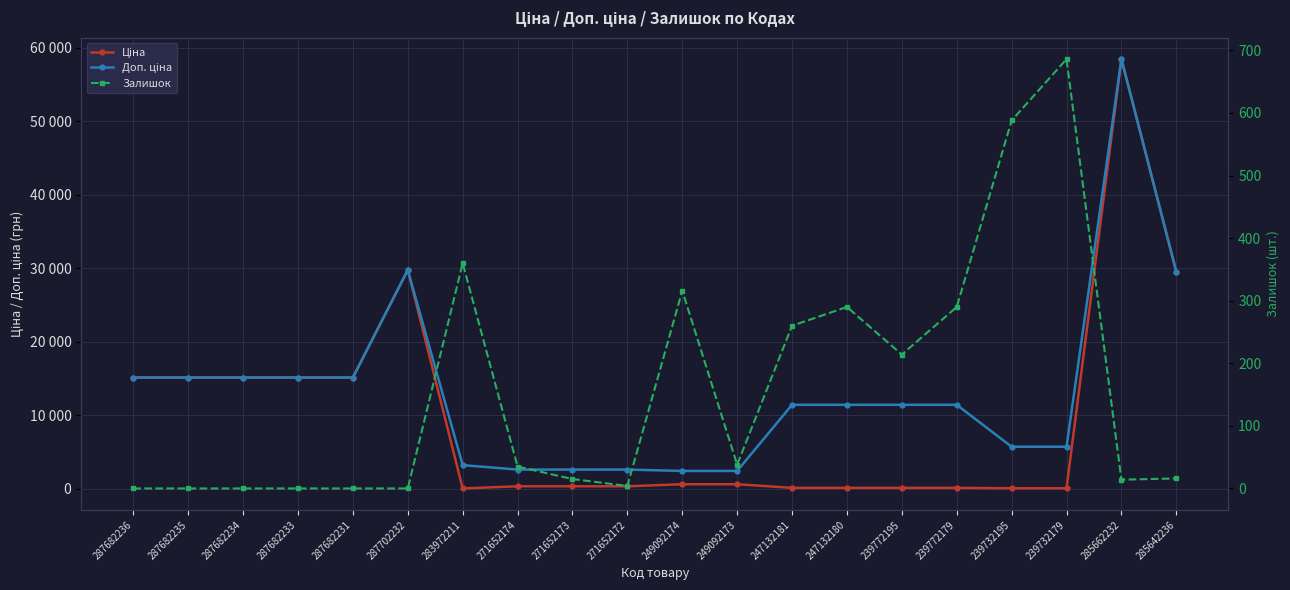

What is the difference between the maximum and minimum values in the Ціна series?

58394.5